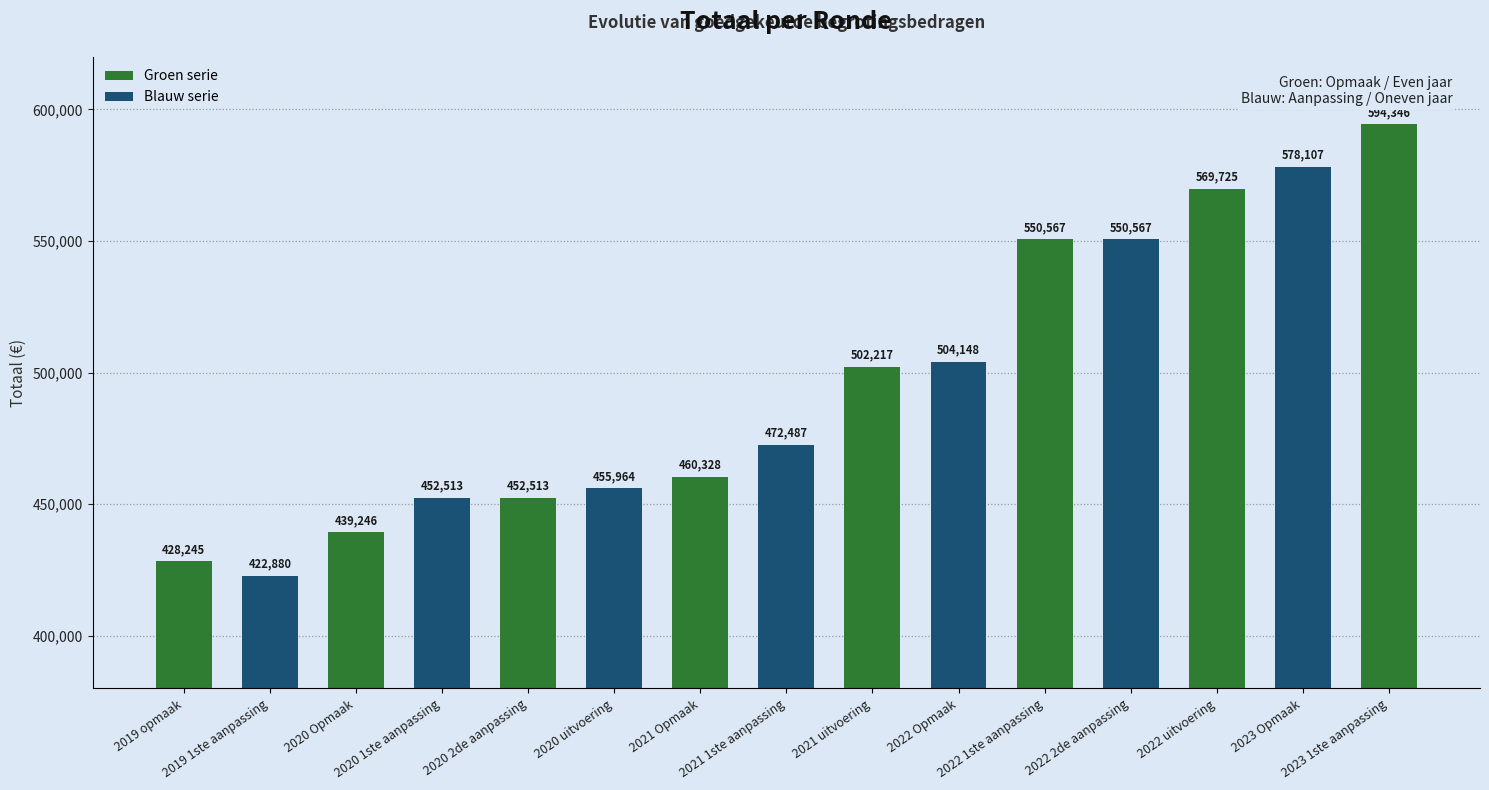

What is the sum of all values?

7433853